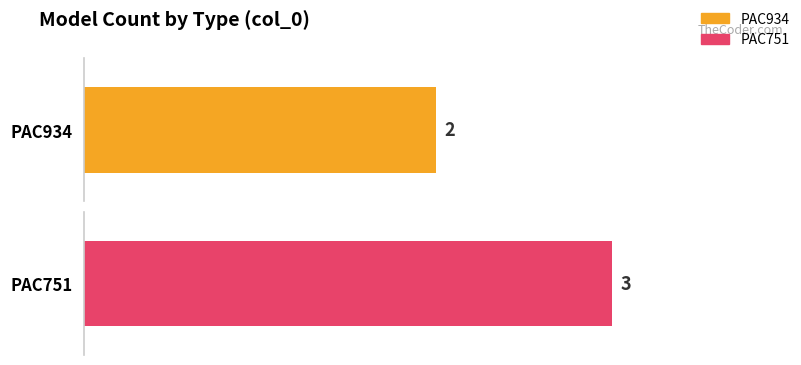

Is it true that PAC751 equals 2 at PAC751?

False